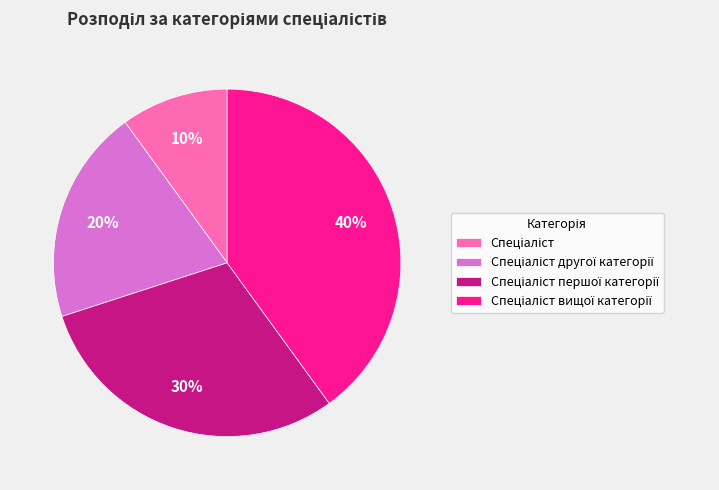

Is there a majority slice in this chart?

No